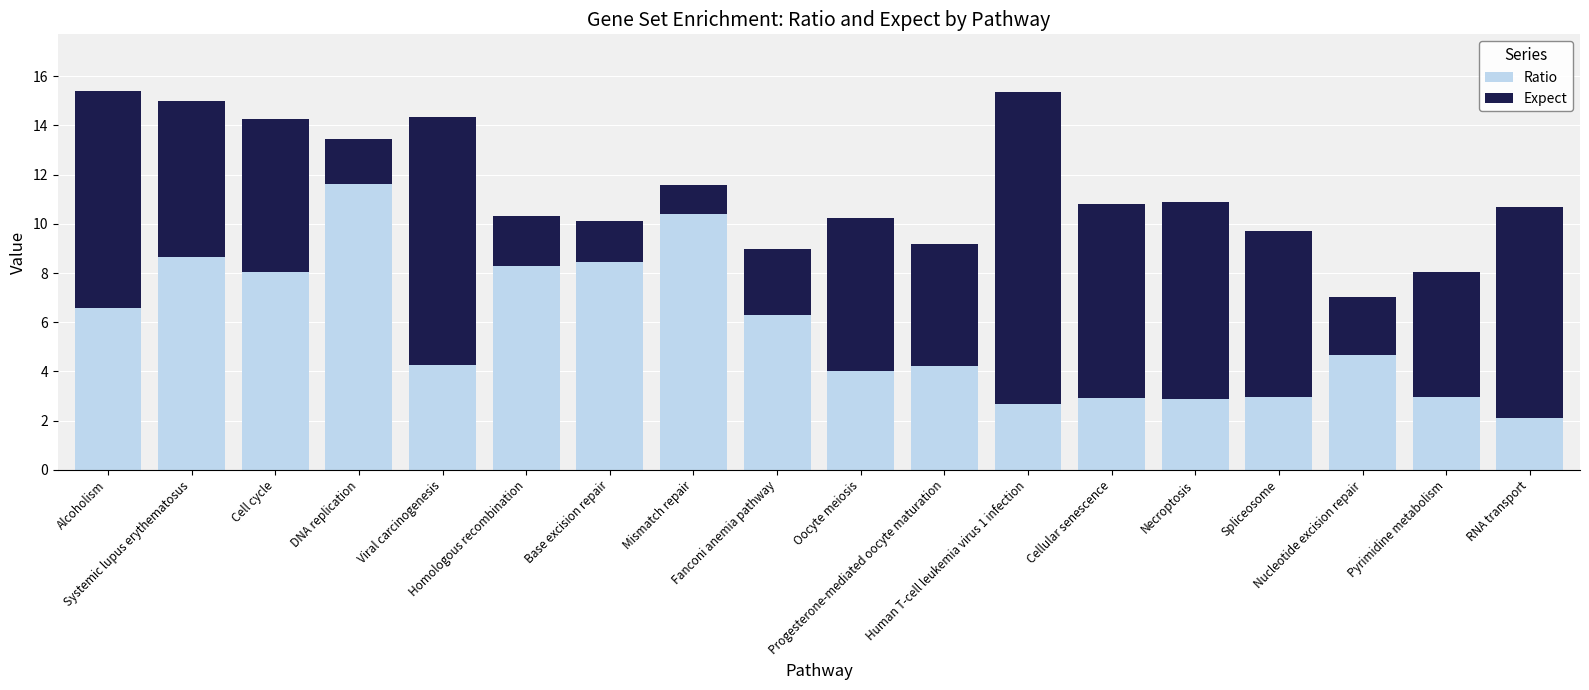

What is the lowest value of the Ratio series?

2.1